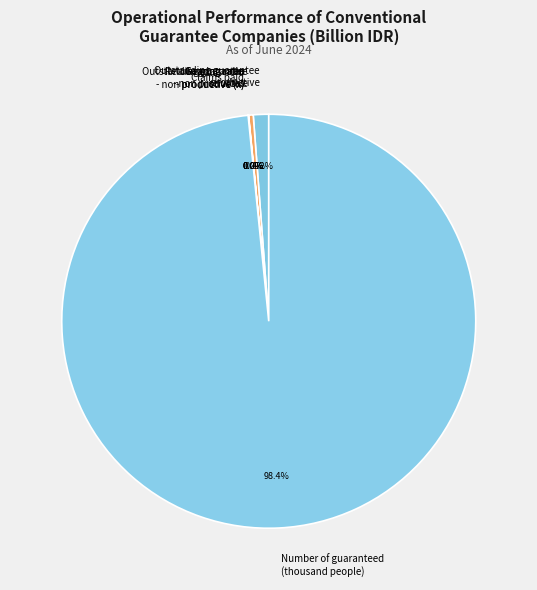

Combined, do Outstanding guarantee - non productive and Number of guaranteed (thousand people) account for over 50%?

Yes